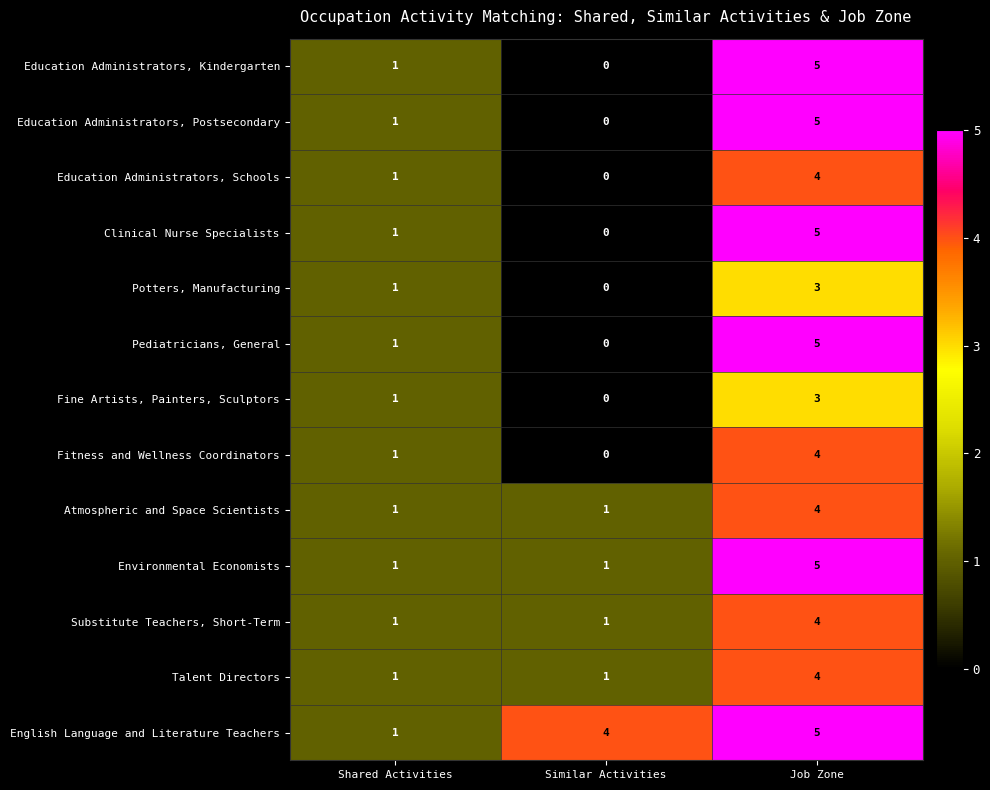

Rank the categories by Potters, Manufacturing value from highest to lowest.

Job Zone, Shared Activities, Similar Activities